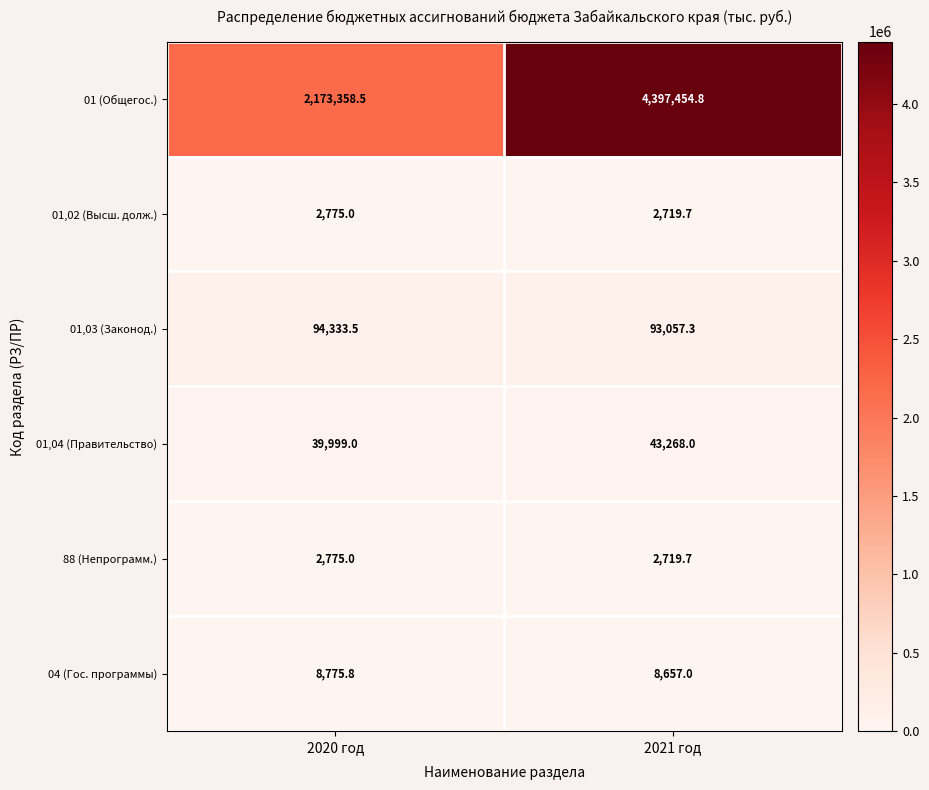

Reading right to left, extract all data points from this chart.

01 (Общегос.): 2021 год=4397454.8	2020 год=2173358.5
01,02 (Высш. долж.): 2021 год=2719.7	2020 год=2775.0
01,03 (Законод.): 2021 год=93057.3	2020 год=94333.5
01,04 (Правительство): 2021 год=43268.0	2020 год=39999.0
88 (Непрограмм.): 2021 год=2719.7	2020 год=2775.0
04 (Гос. программы): 2021 год=8657.0	2020 год=8775.8